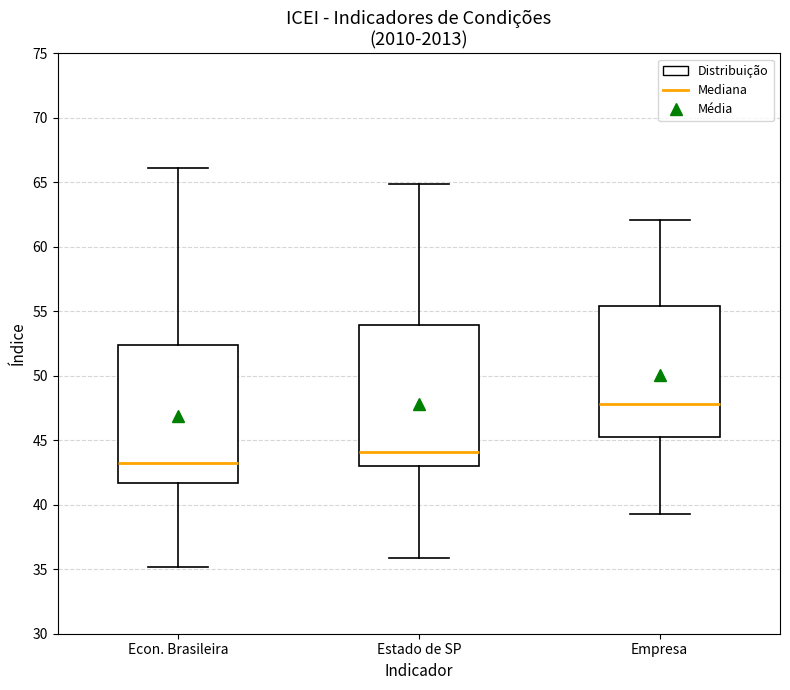

Reading left to right, transcribe this box plot: for each box, give where its median line is, the range the box spans, and where its two whiskers end, as read against the y-axis. The values are not printed on the chart, so give them approximately, as read against the axis.

Econ. Brasileira: median 43.0, box 41.5 to 52.5, whiskers 35.0 to 66.0
Estado de SP: median 44.0, box 43.0 to 54.0, whiskers 36.0 to 65.0
Empresa: median 48.0, box 45.5 to 55.5, whiskers 39.5 to 62.0